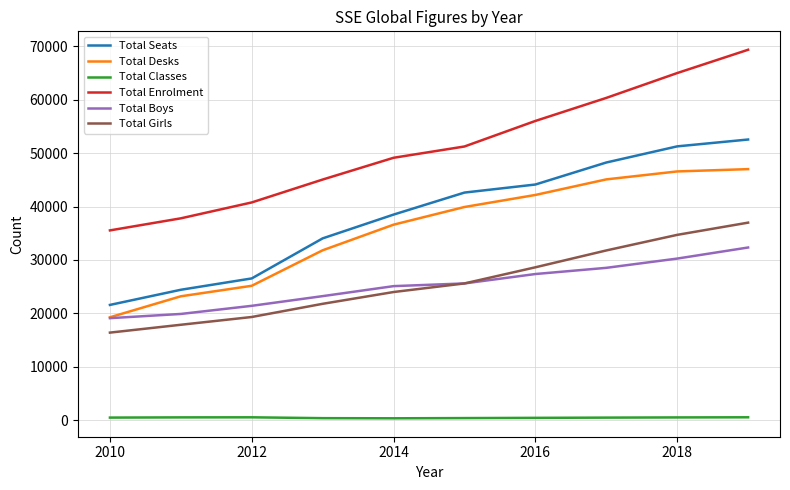

What is the highest value of the Total Desks series?

46991